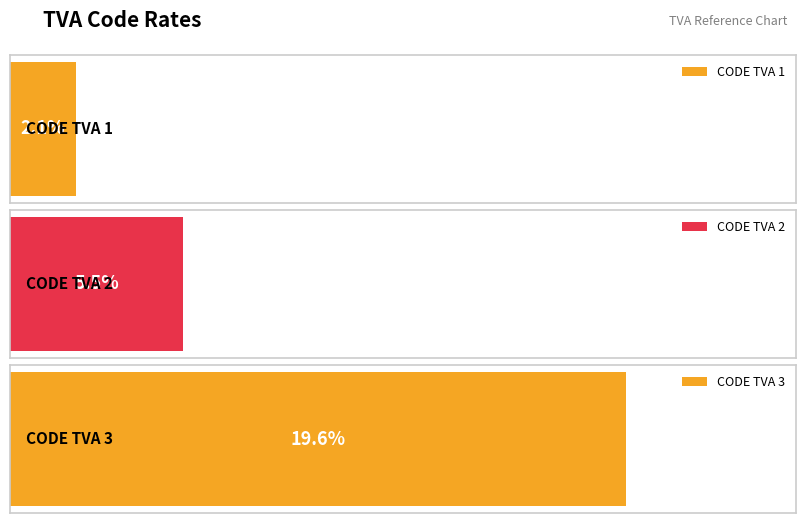

List the labels in order of value, smallest first.

CODE TVA 1, CODE TVA 2, CODE TVA 3